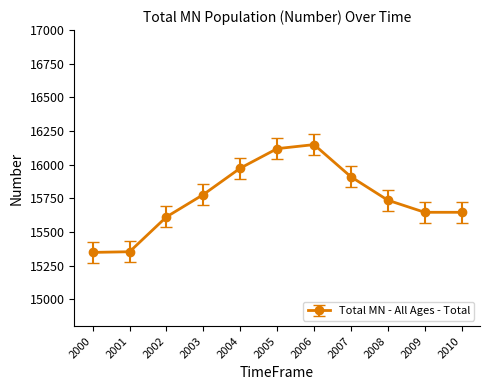

The value at 2000 is 15348. True or false?

True